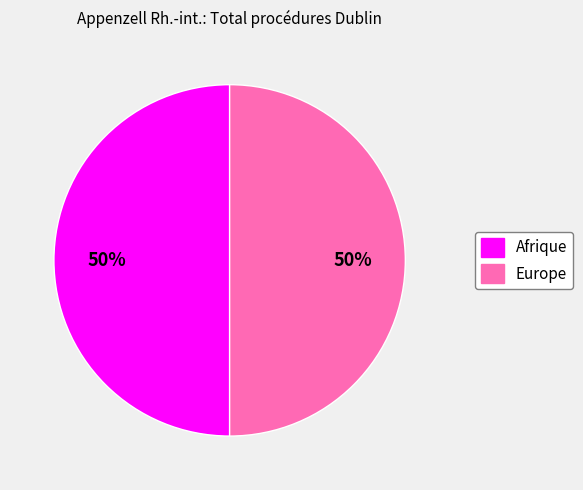

To the nearest percent, what is the average slice percentage?

50%